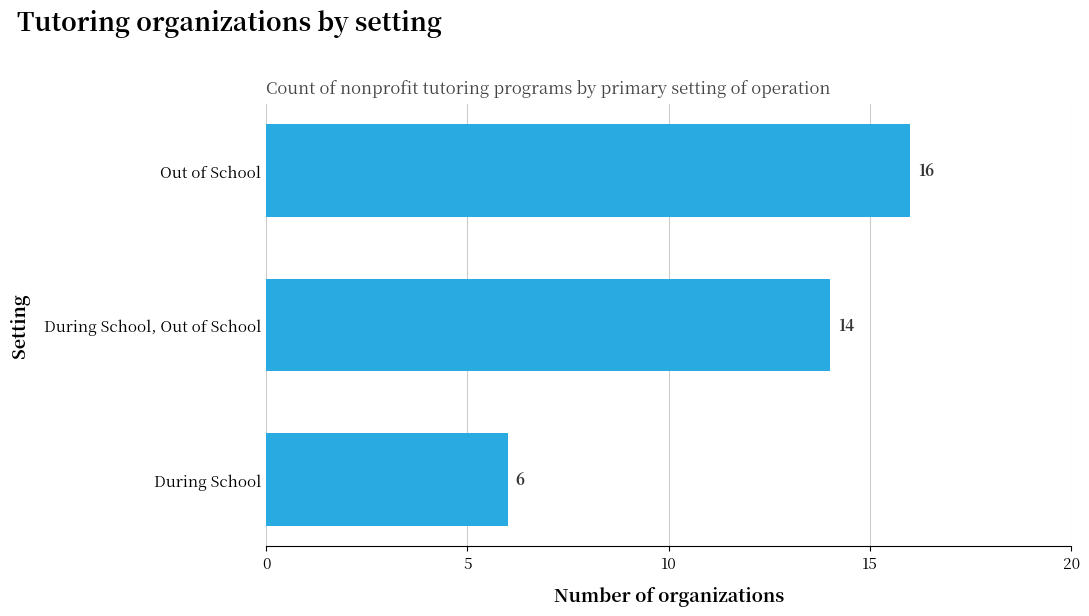

What is the difference between the values at Out of School and During School?

10